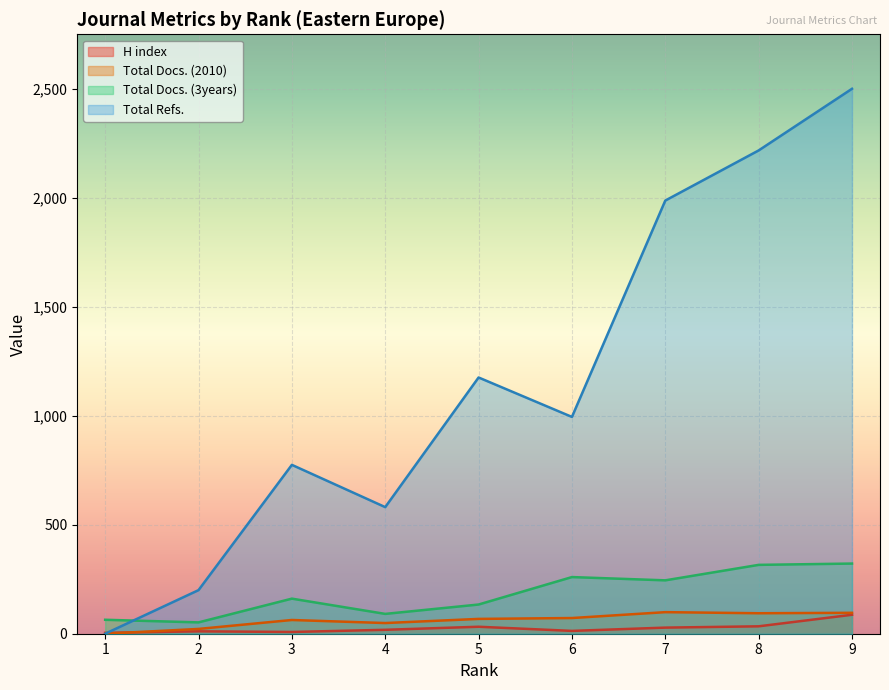

True or false: Total Docs. (2010) has a value of 68 at 4.

False